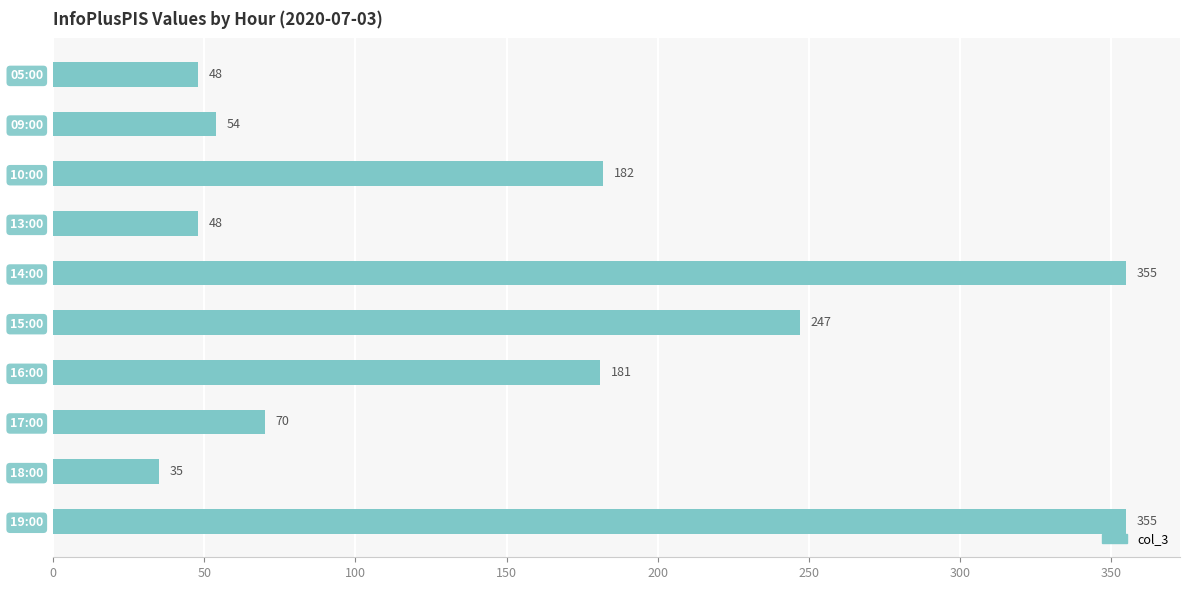

Count the number of data series in this chart.

1